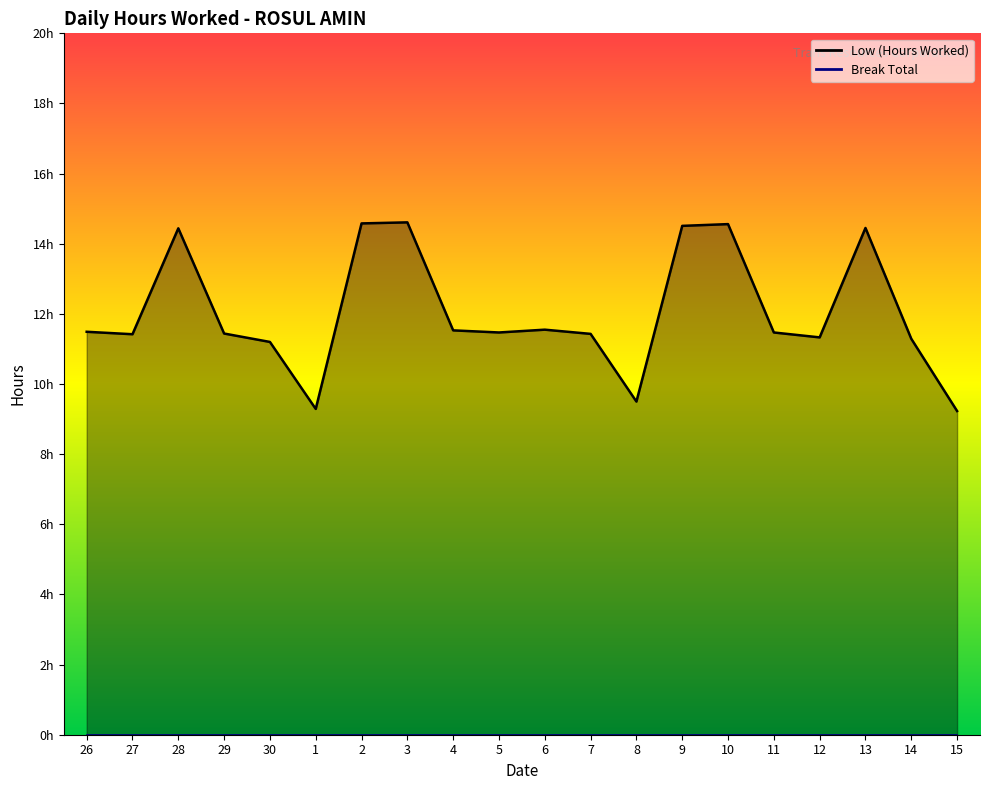

What is the value of the 7th point from the left?

14.6